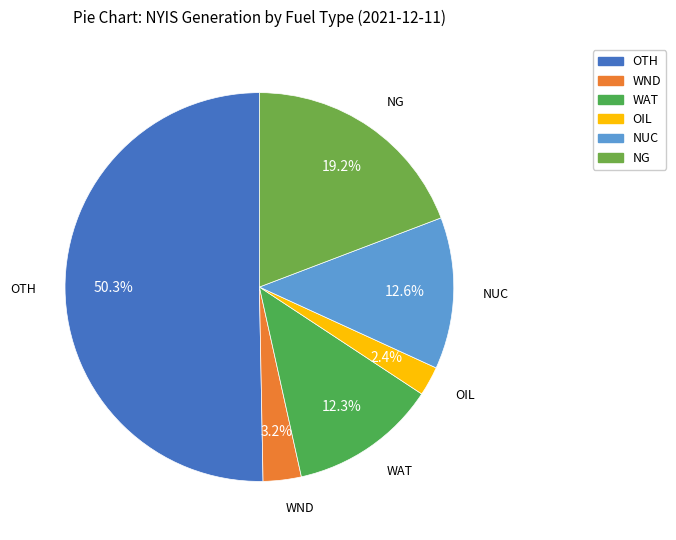

To the nearest percent, what percentage of the pie is WND?

3%